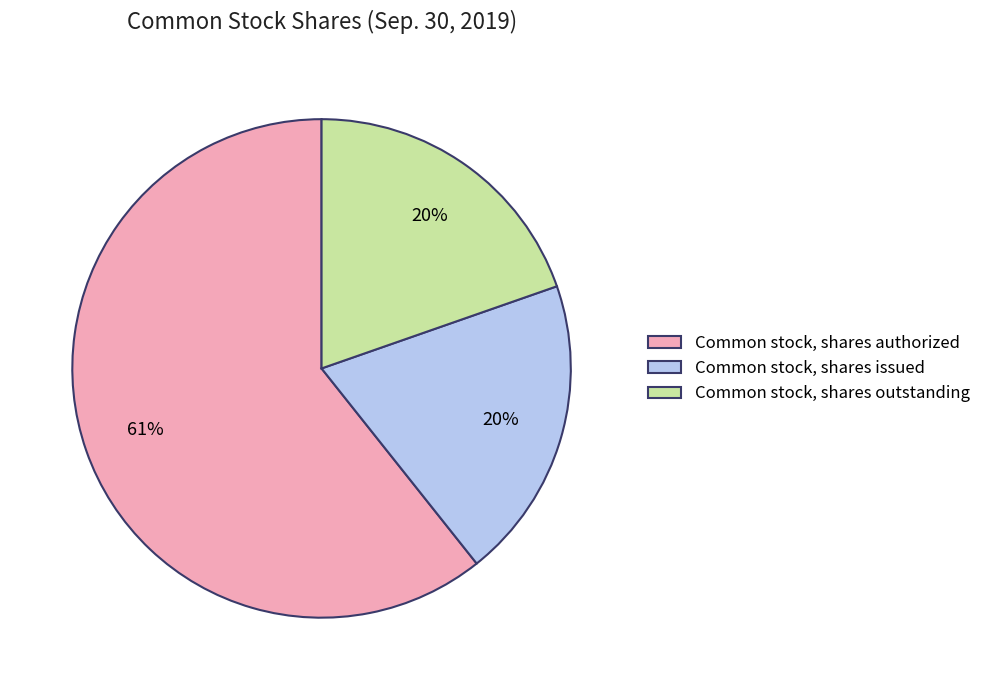

Do Common stock, shares issued and Common stock, shares outstanding together represent more than half of the pie?

No